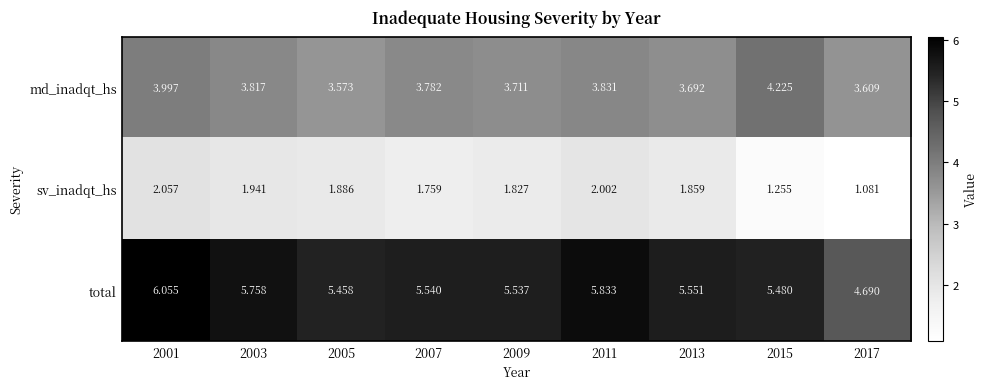

Between 2009 and 2011, which series saw the biggest shift?

total